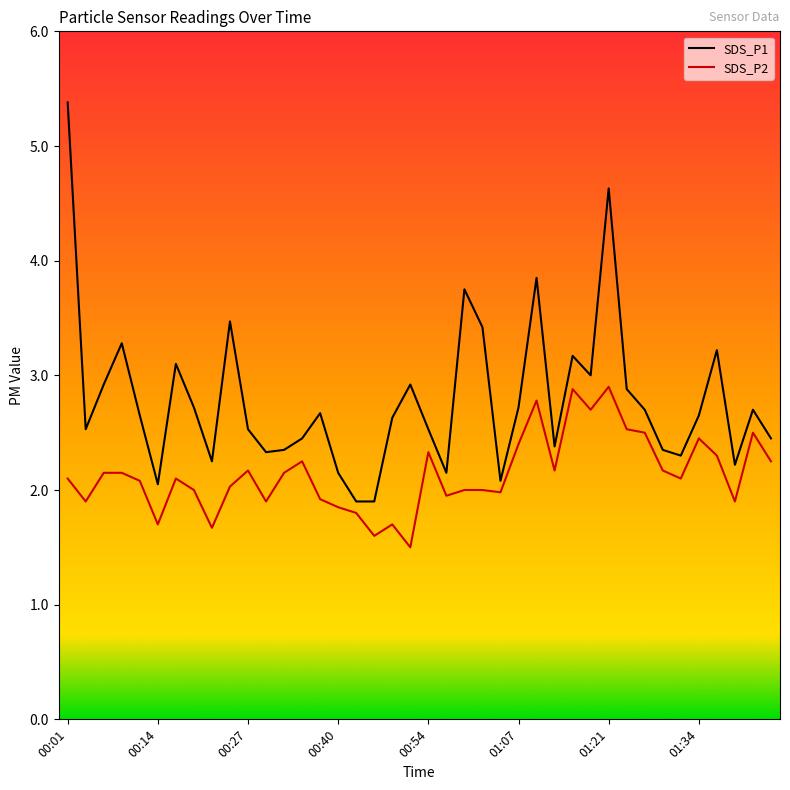

True or false: SDS_P2 has more than 1 interior local peaks.

True